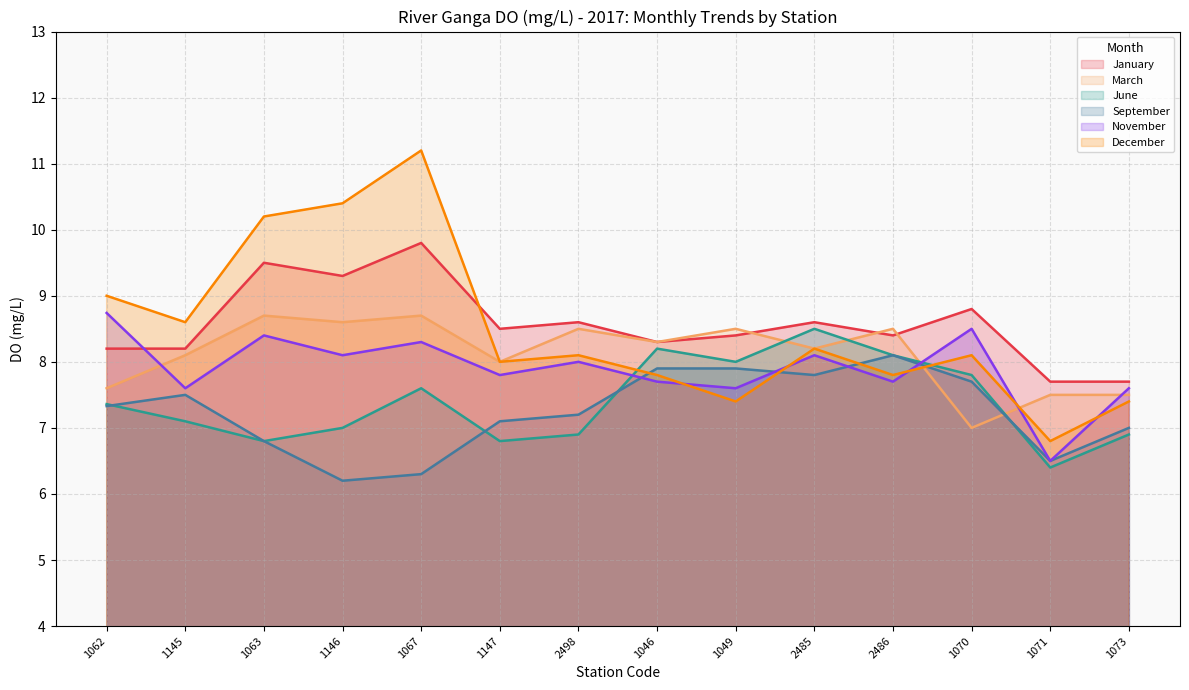

What is the spread (max minus min) of values at 1046?

0.6